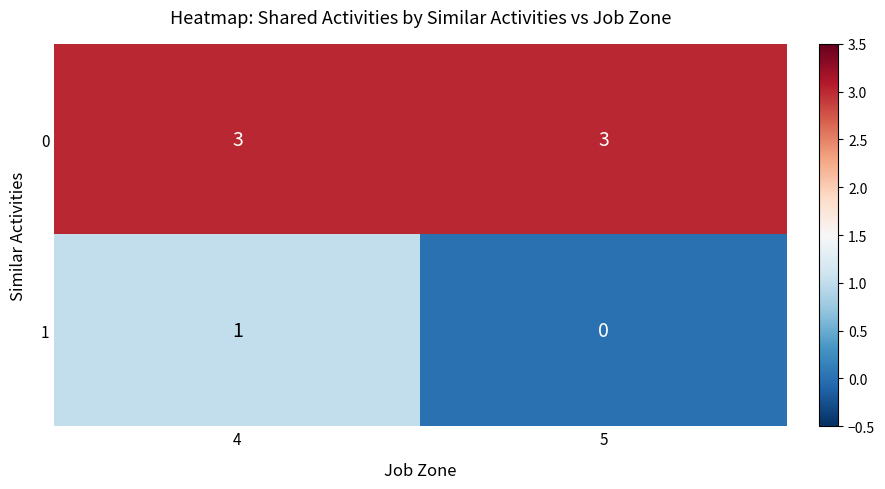

At which label does 1 reach its minimum?

5